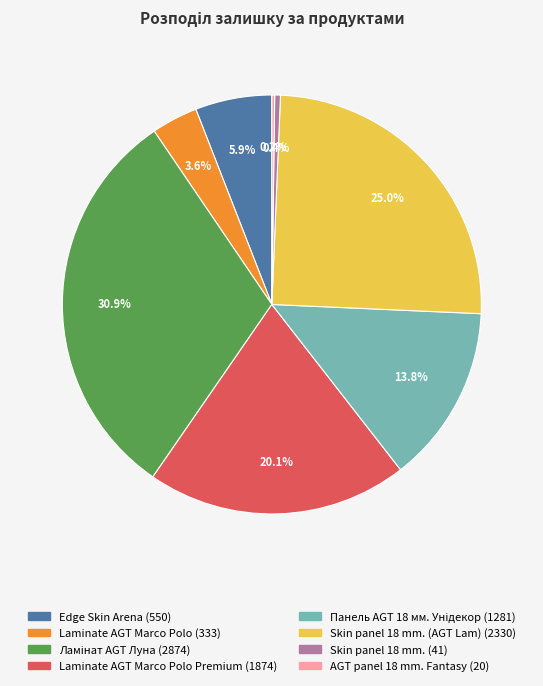

Is there any slice that represents more than half of the pie?

No